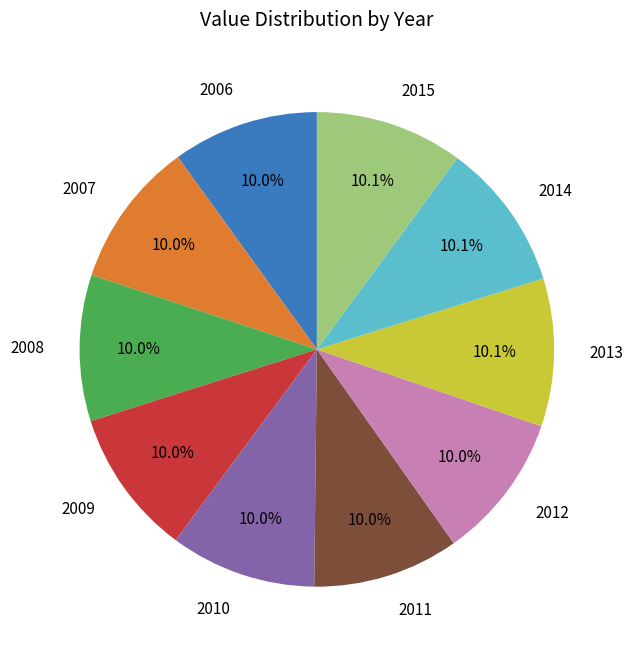

What is the total percentage of 2009 and 2014?

20.0%